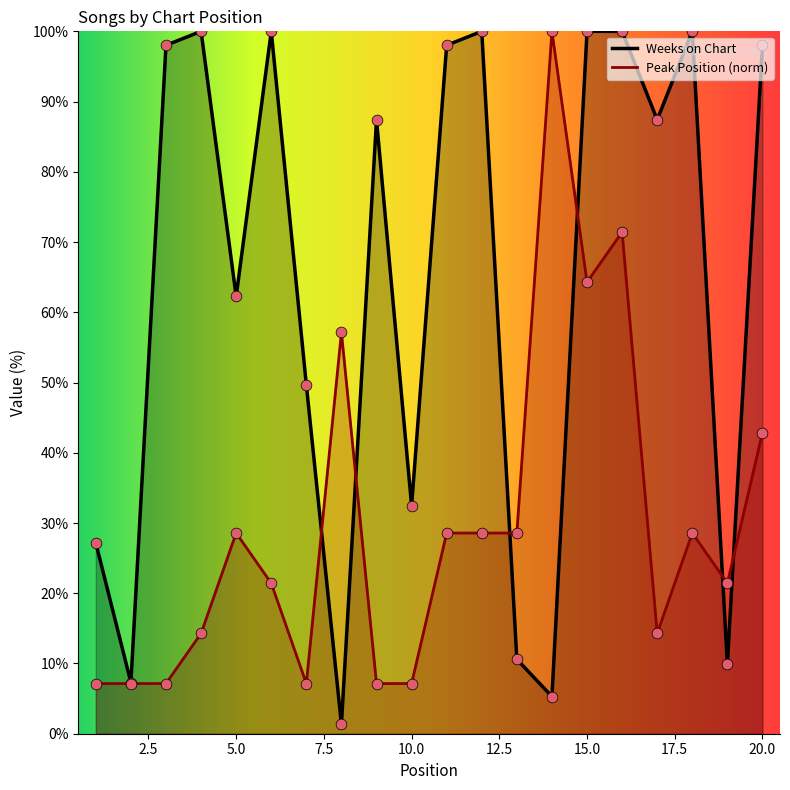

Which series has the widest spread of Y values?

Weeks on Chart